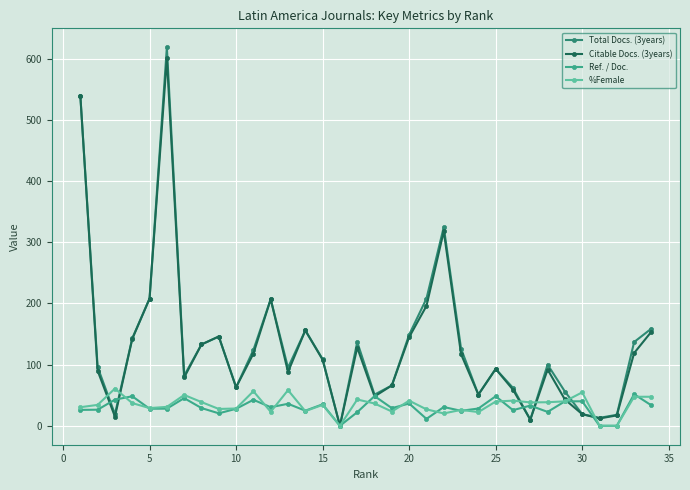

What is the value of the %Female point at the 13th from the left?

58.3